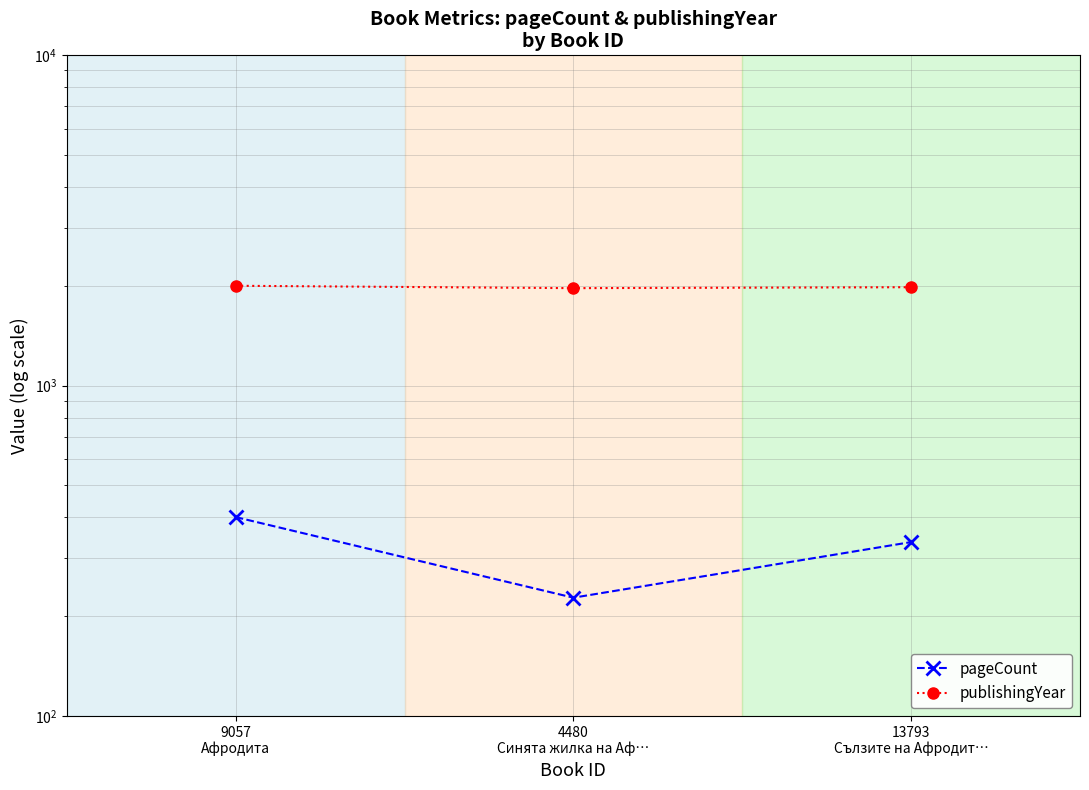

What is the sum of all pageCount values?

964